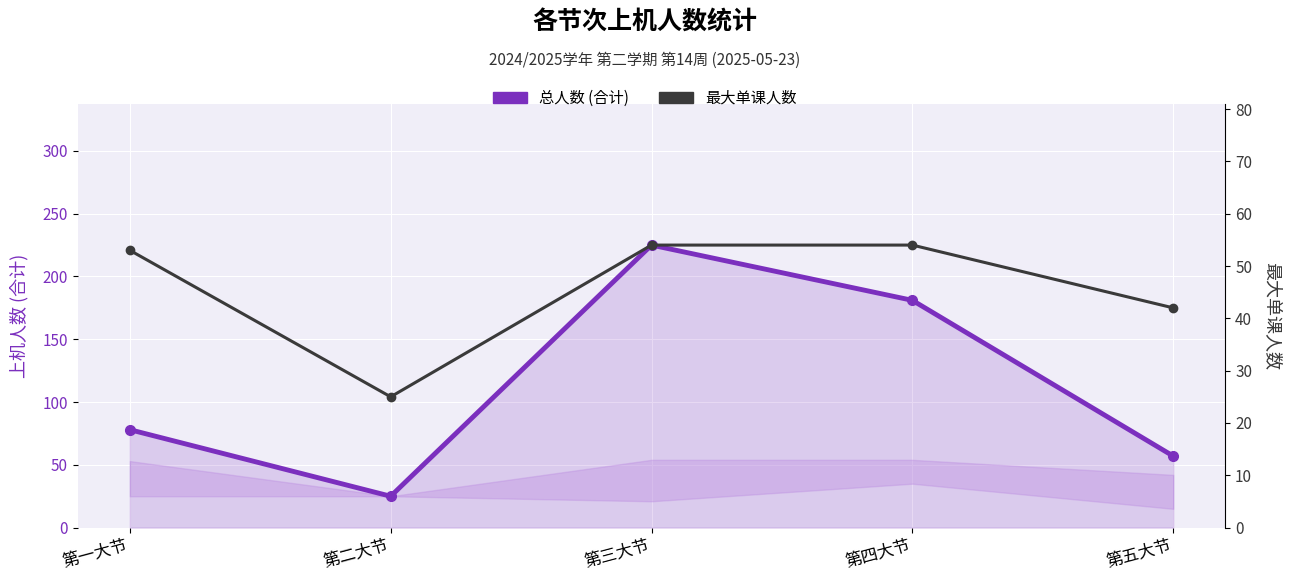

How many values in the 总人数 (合计) series exceed 78?

2